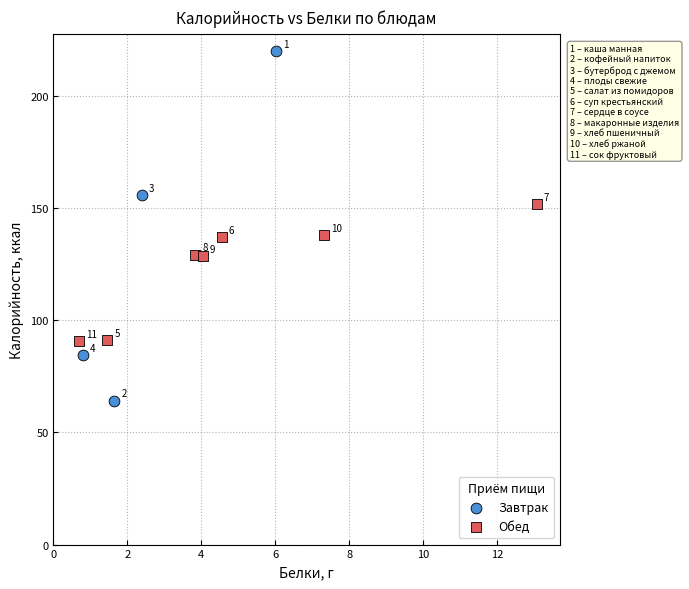

Which series contains the lowest Y value?

Завтрак